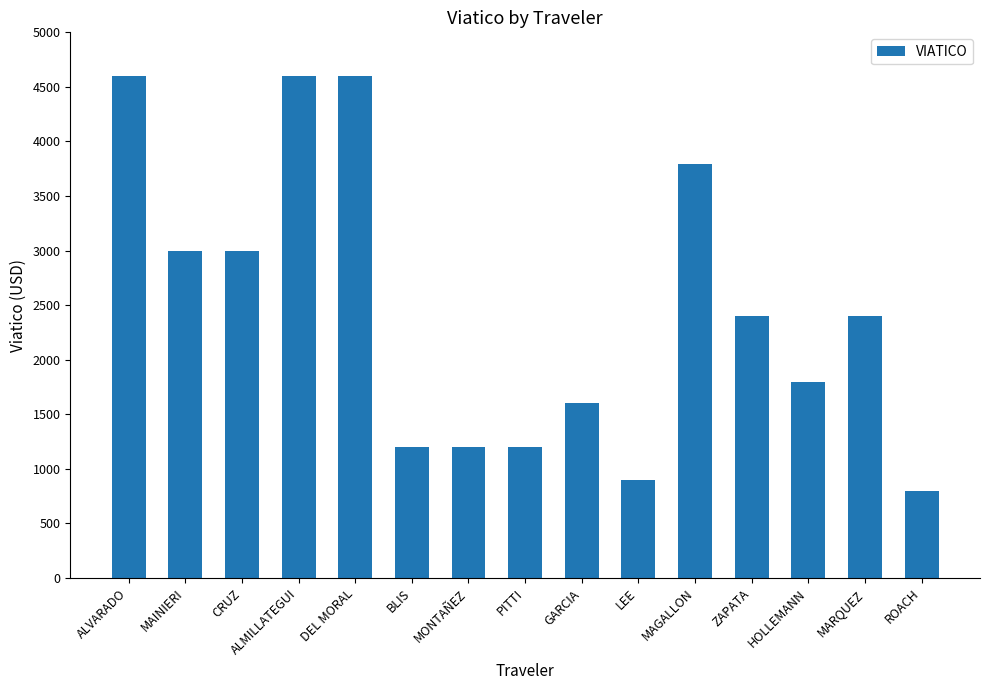

What is the value of the 12th bar from the left?

2400